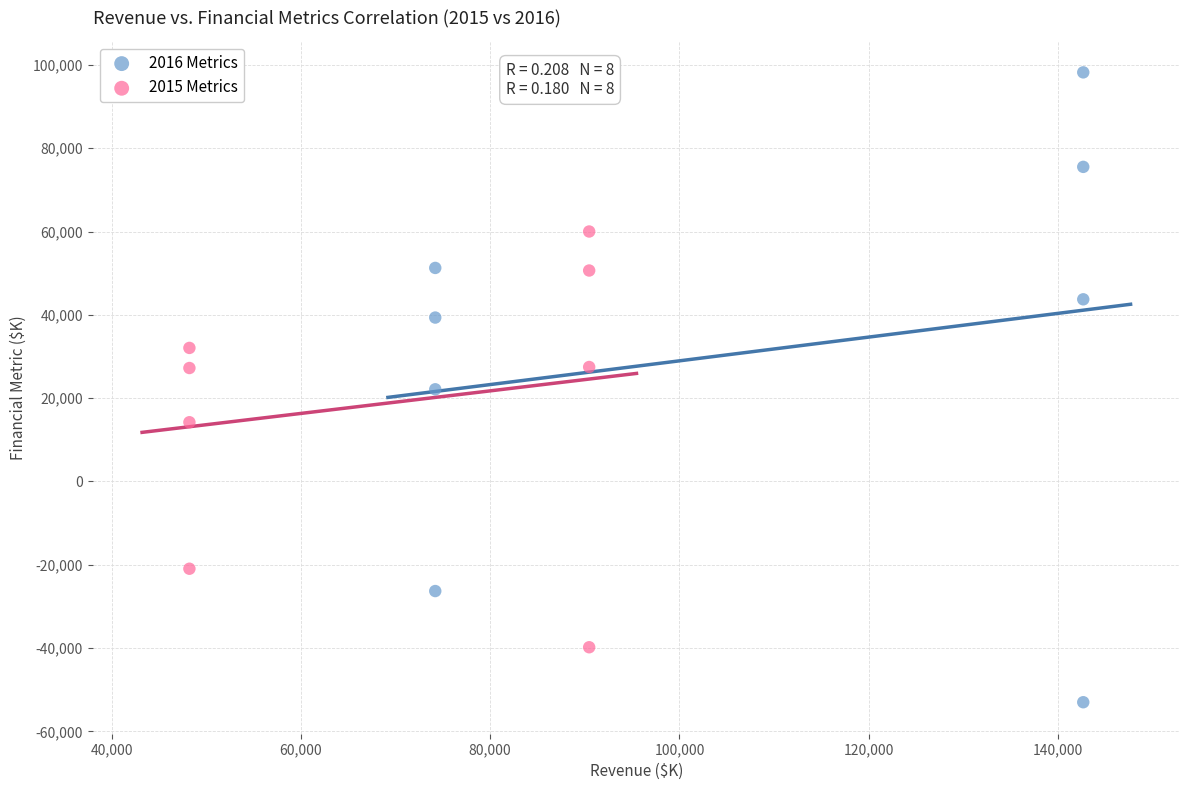

Which series reaches the maximum Y coordinate?

2016 Metrics